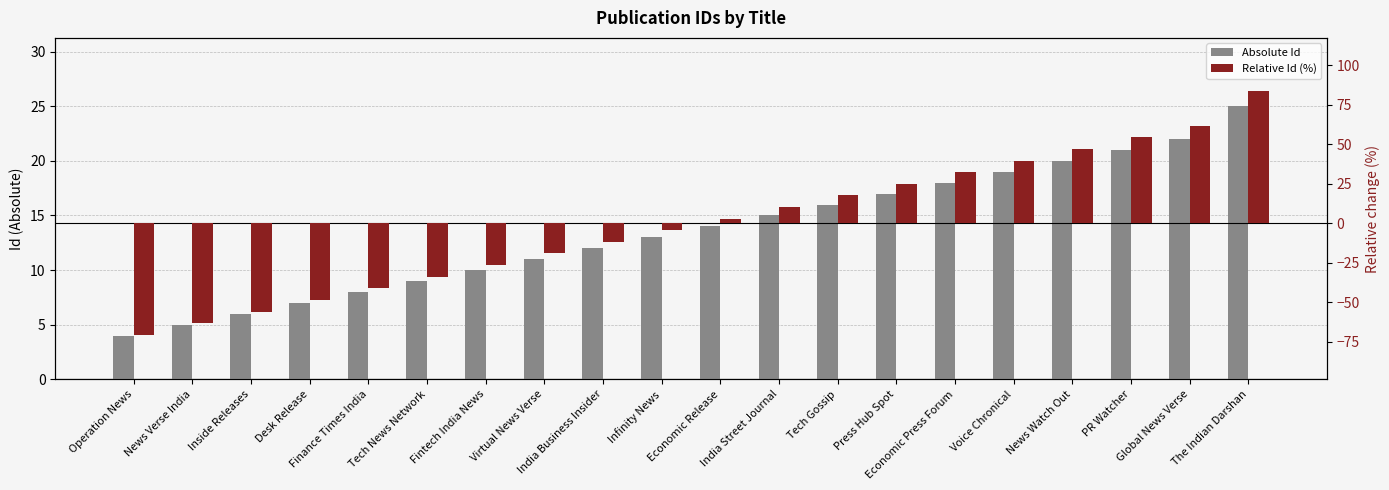

How many data points in Relative Id (%) are less than 2?

10